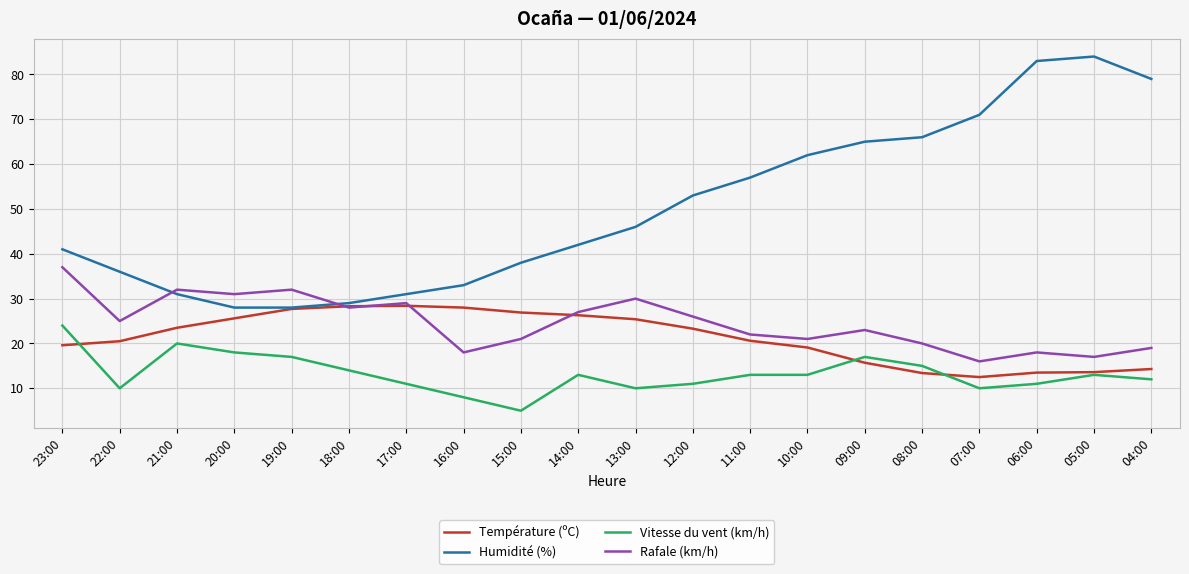

What are all the series names shown in the legend?

Température (ºC), Humidité (%), Vitesse du vent (km/h), Rafale (km/h)